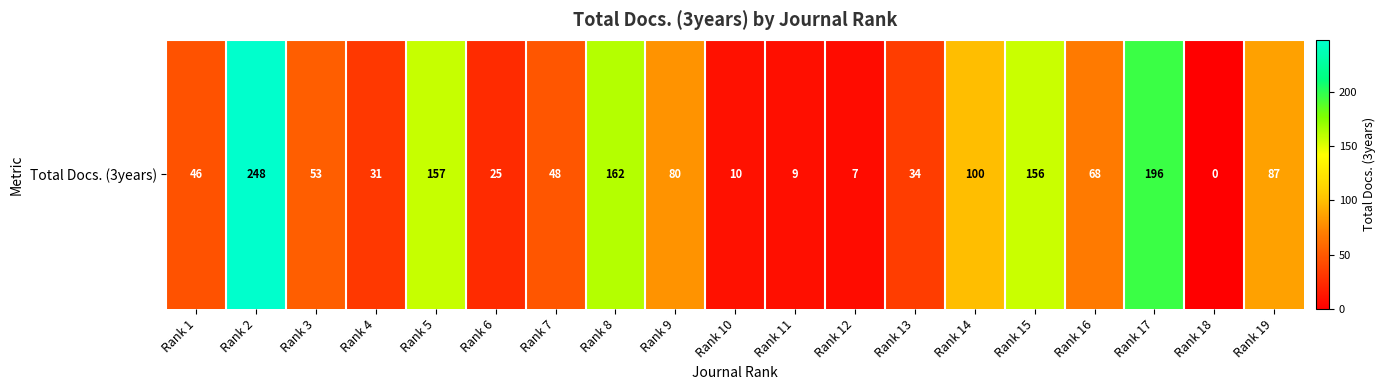

Rank the categories by value from lowest to highest.

Rank 18, Rank 12, Rank 11, Rank 10, Rank 6, Rank 4, Rank 13, Rank 1, Rank 7, Rank 3, Rank 16, Rank 9, Rank 19, Rank 14, Rank 15, Rank 5, Rank 8, Rank 17, Rank 2